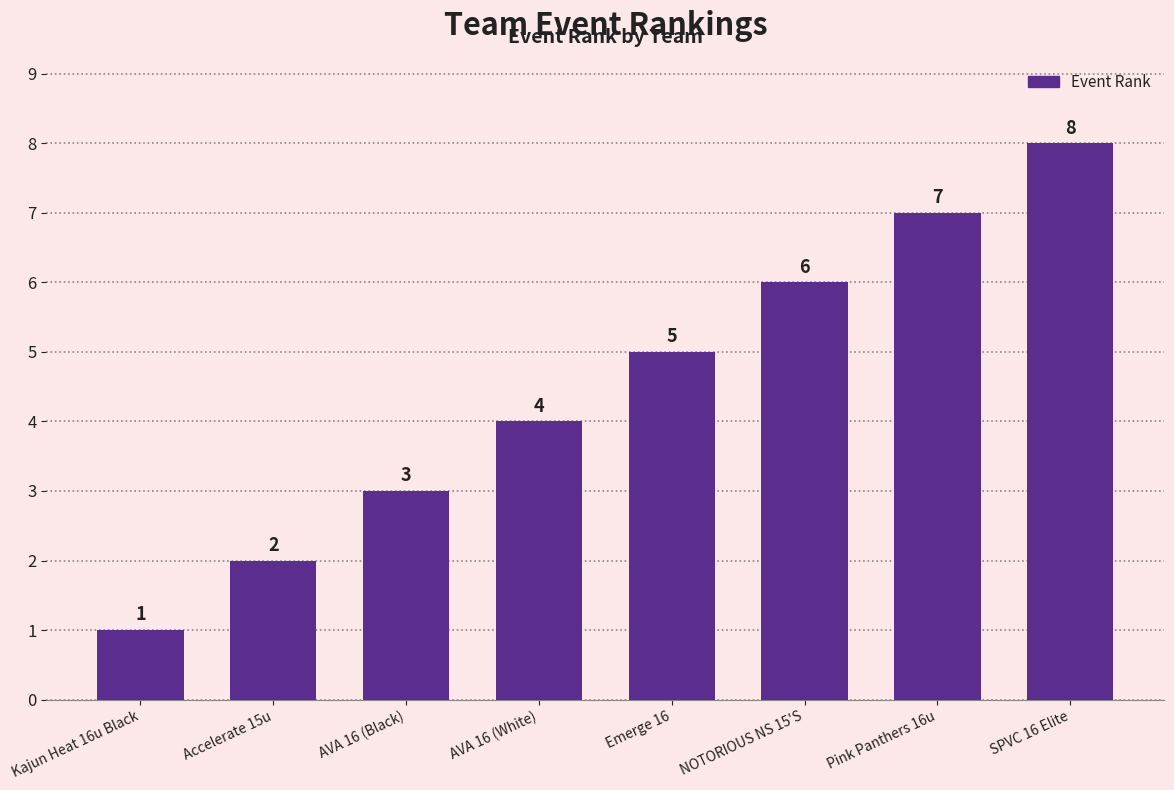

How many categories are shown in the chart?

8